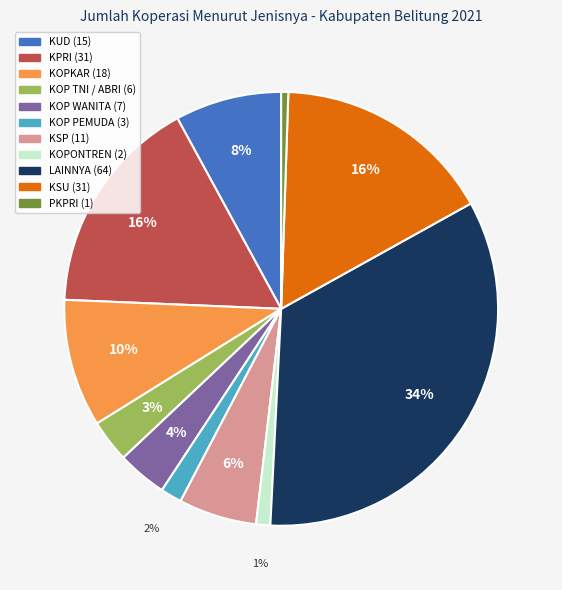

Which category has the biggest portion of the pie?

LAINNYA